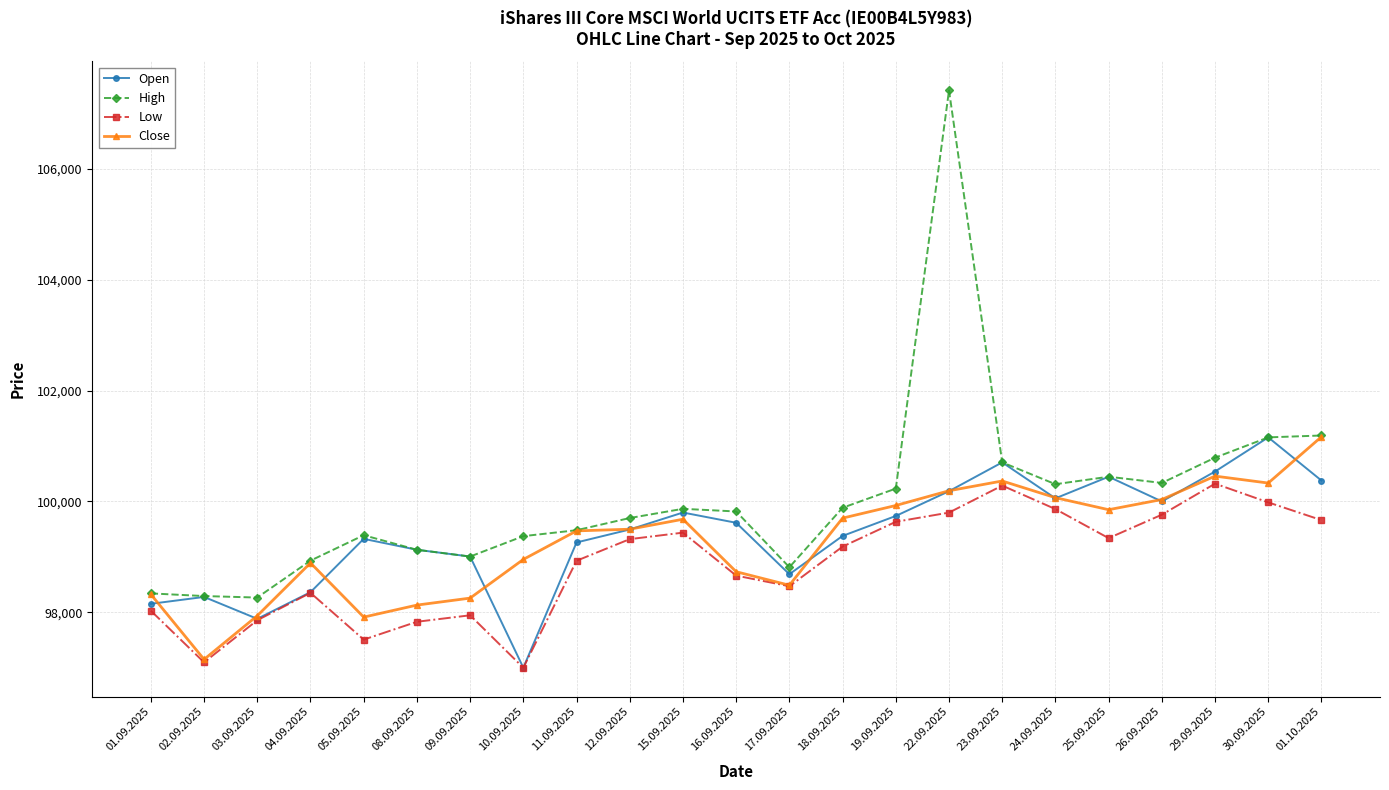

Does the chart have visible grid lines?

Yes